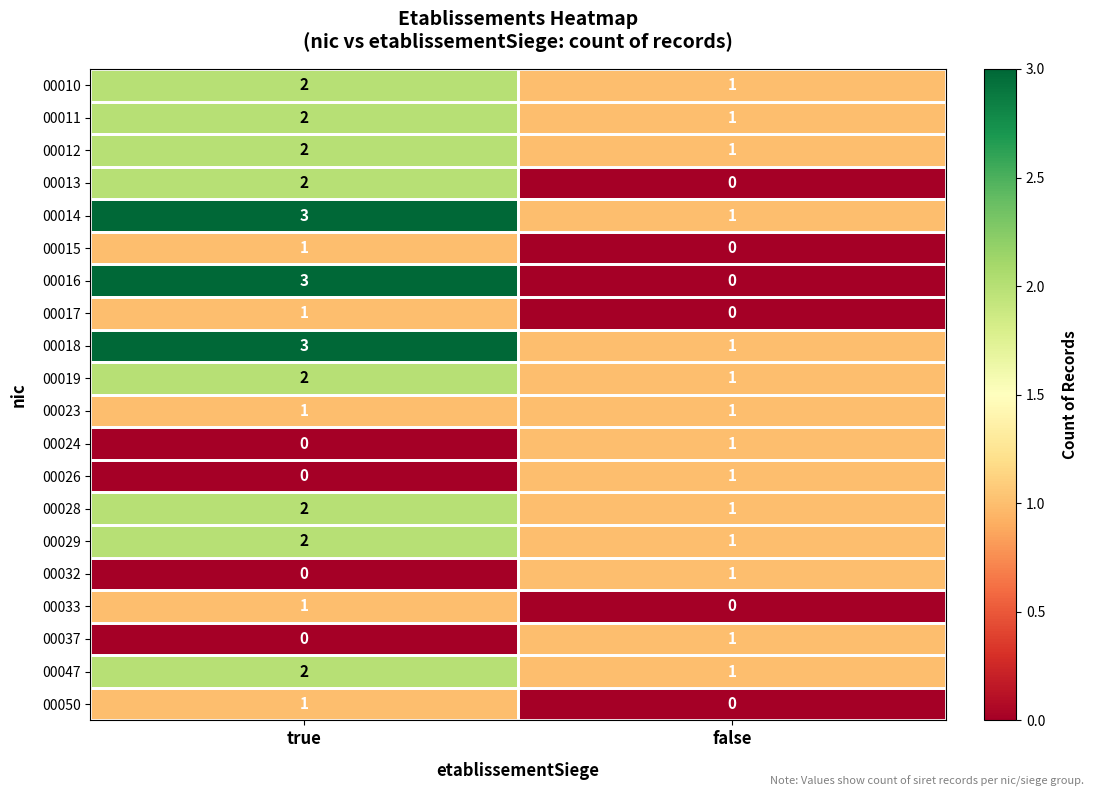

Is it true that 00037 equals 1 at false?

True